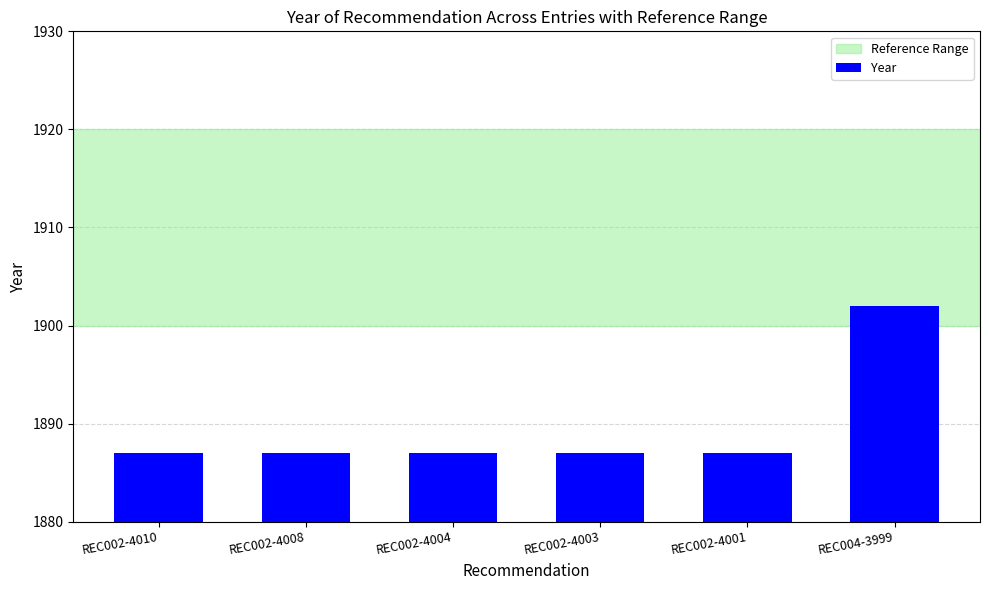

Between REC004-3999 and REC002-4001, which is larger?

REC004-3999